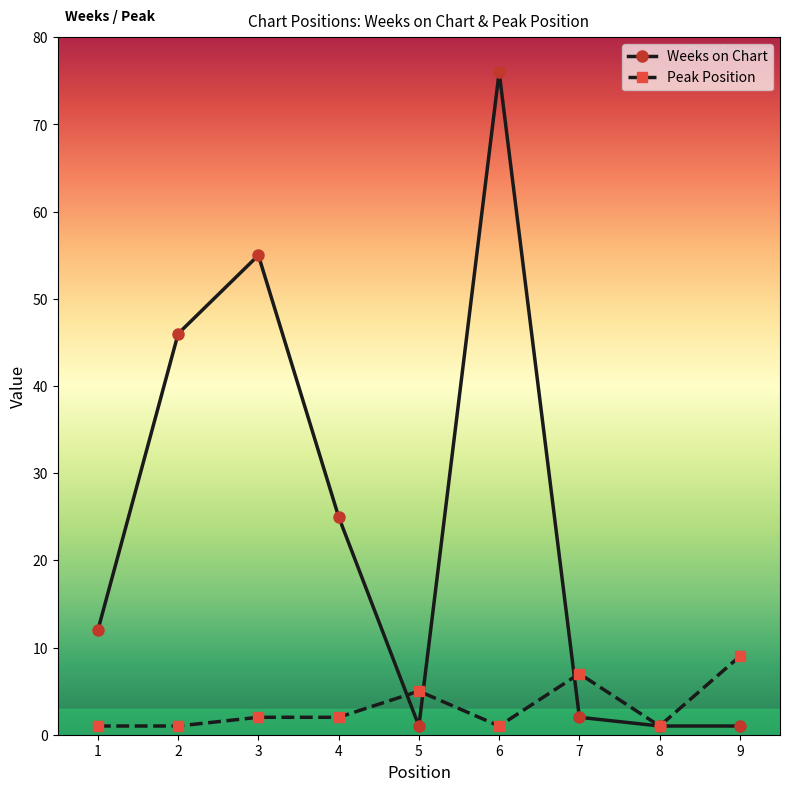

At which label is Peak Position closest to 5?

5